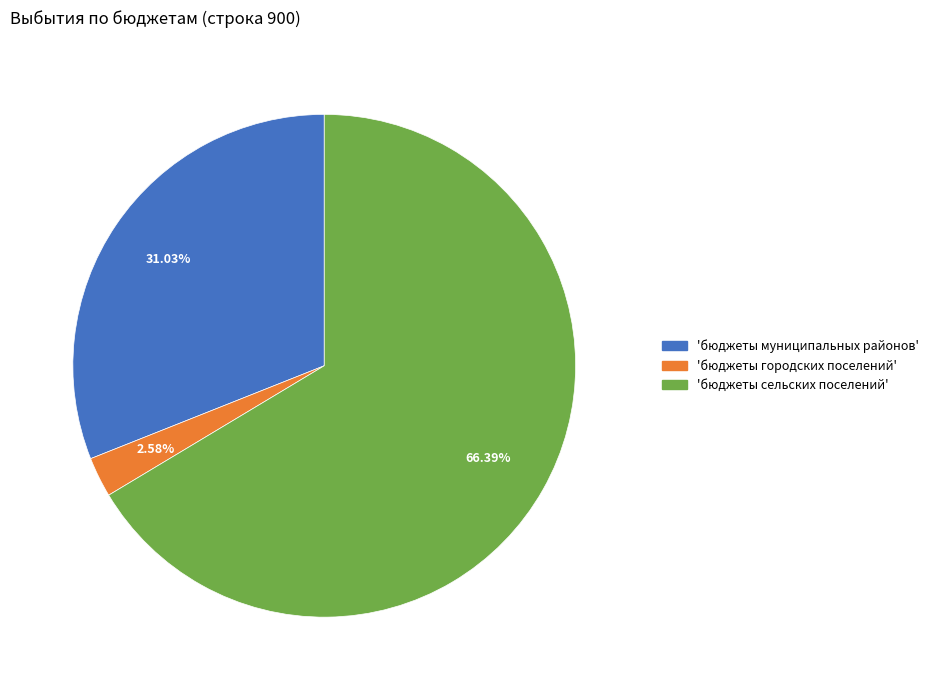

Is there a majority slice in this chart?

Yes